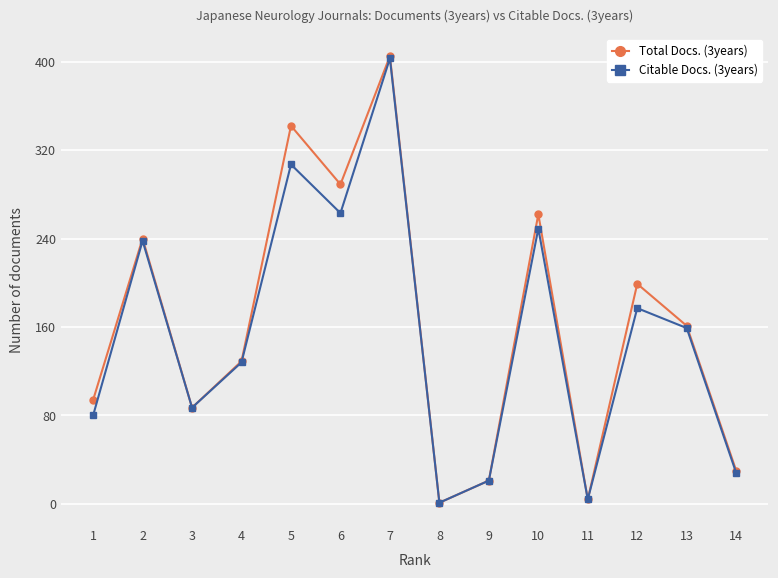

At which label does Total Docs. (3years) first exceed 161?

2